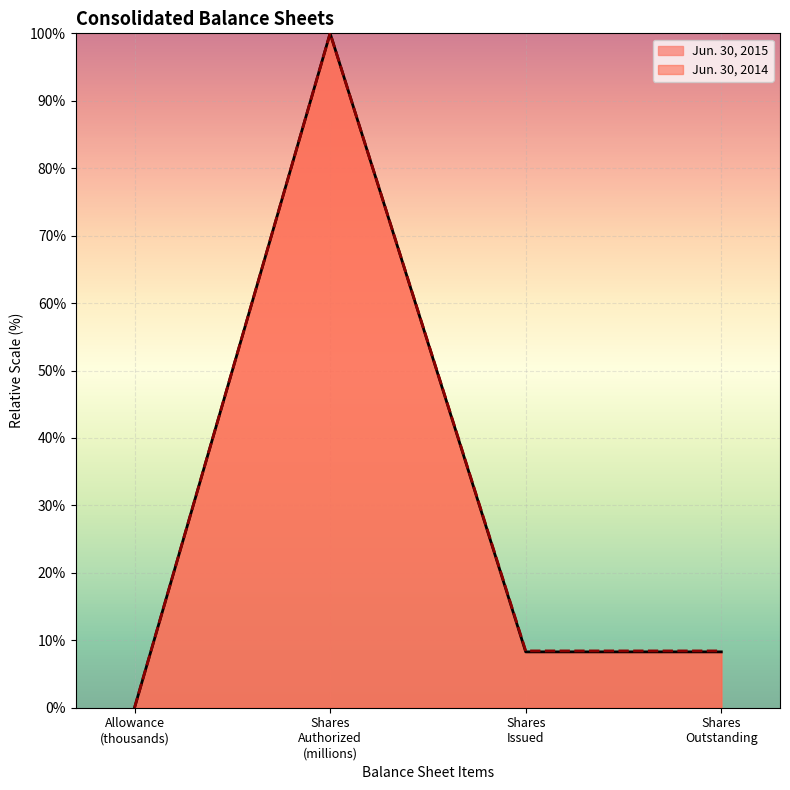

What is the maximum value for Jun. 30, 2014?

100.0